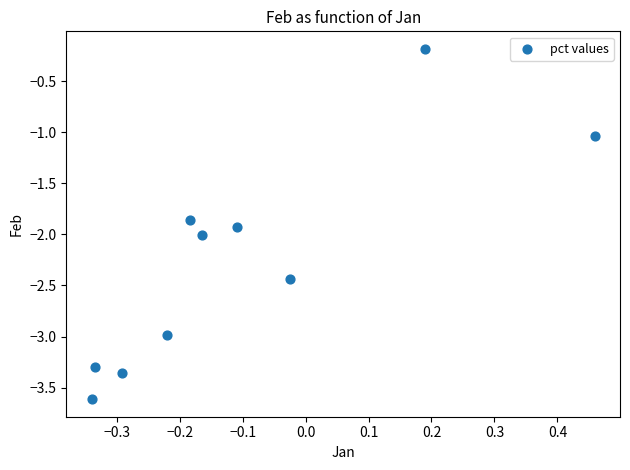

What is the average Y value?

-2.3